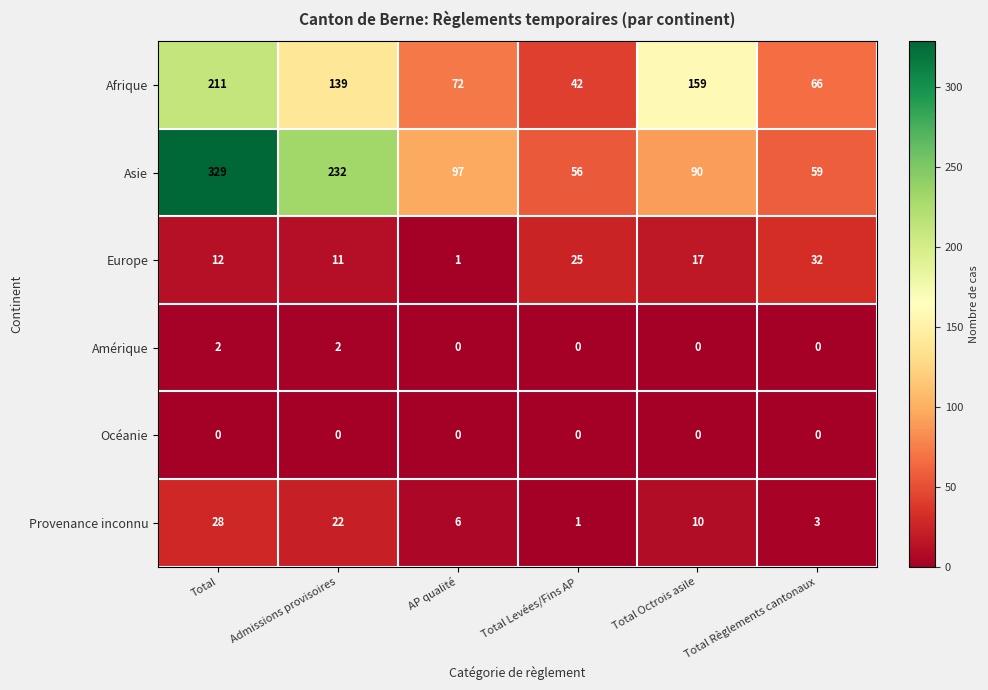

Rank the series at Total from highest to lowest value.

Asie, Afrique, Provenance inconnu, Europe, Amérique, Océanie